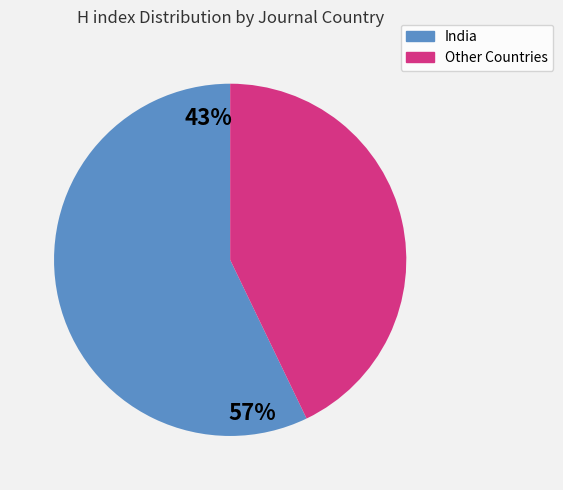

Is there a majority slice in this chart?

Yes